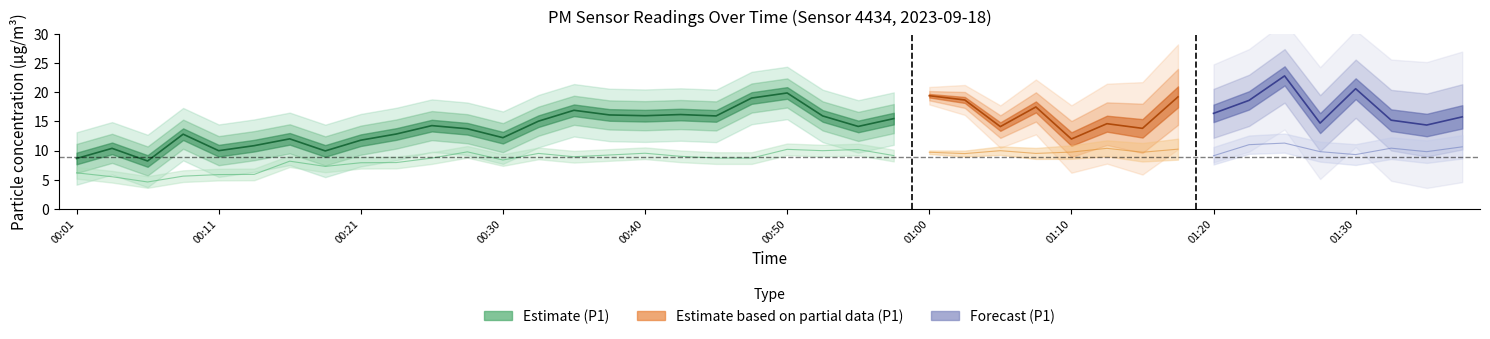

True or false: P1 and P2 cross at least once.

False